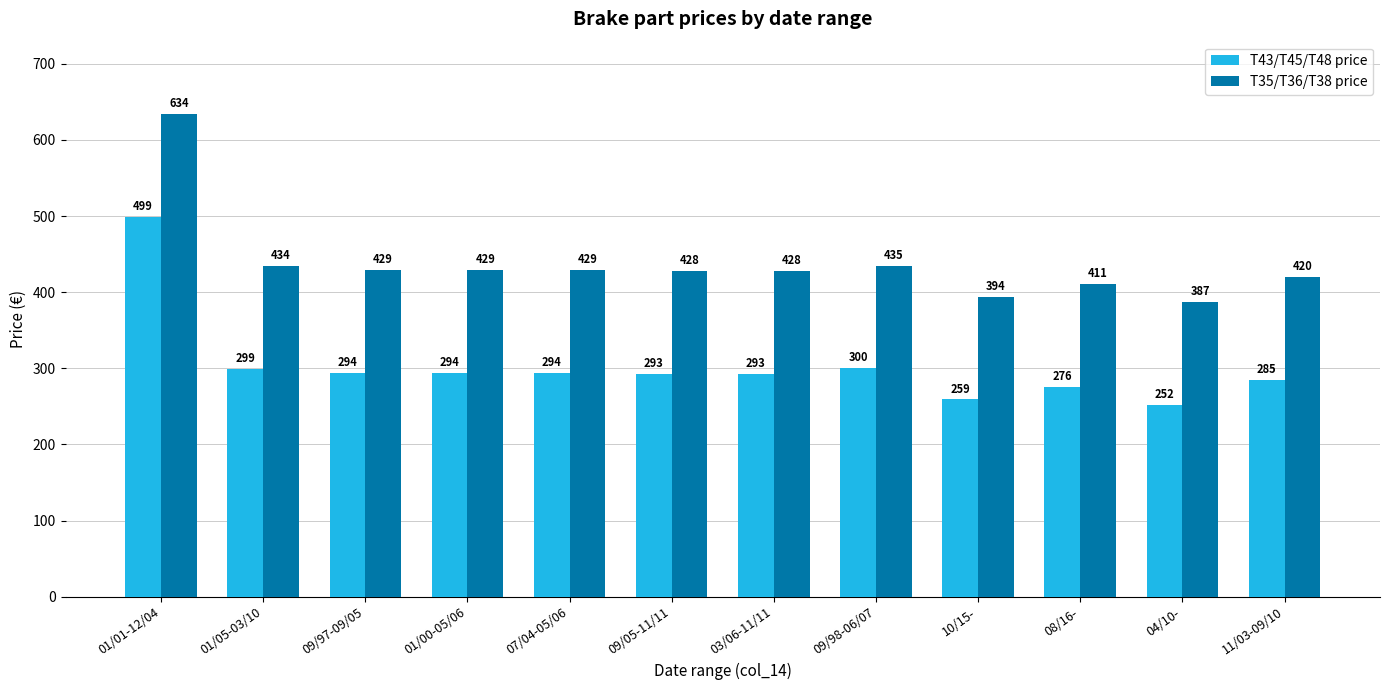

What position from the left is 01/01-12/04?

1